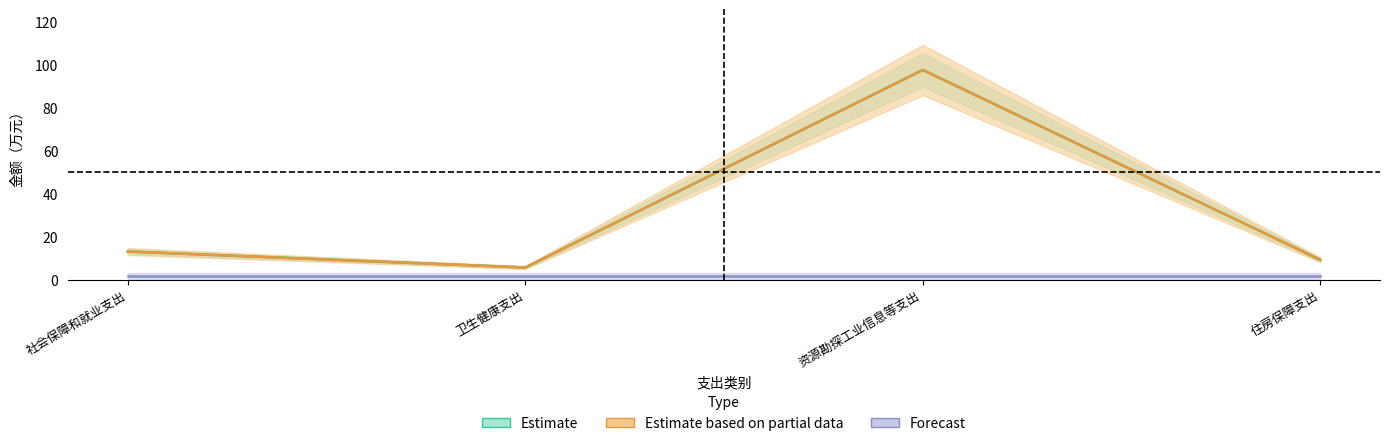

Rank the categories by 合计 value from highest to lowest.

资源勘探工业信息等支出, 社会保障和就业支出, 住房保障支出, 卫生健康支出